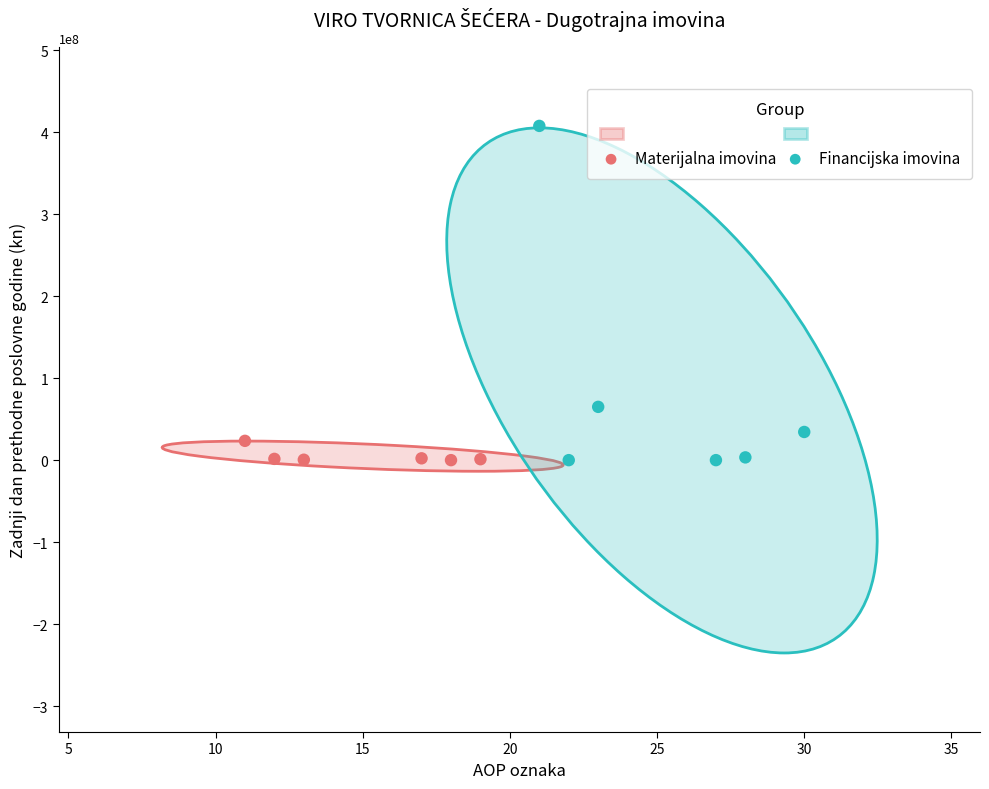

Which series reaches the maximum Y coordinate?

Financijska imovina